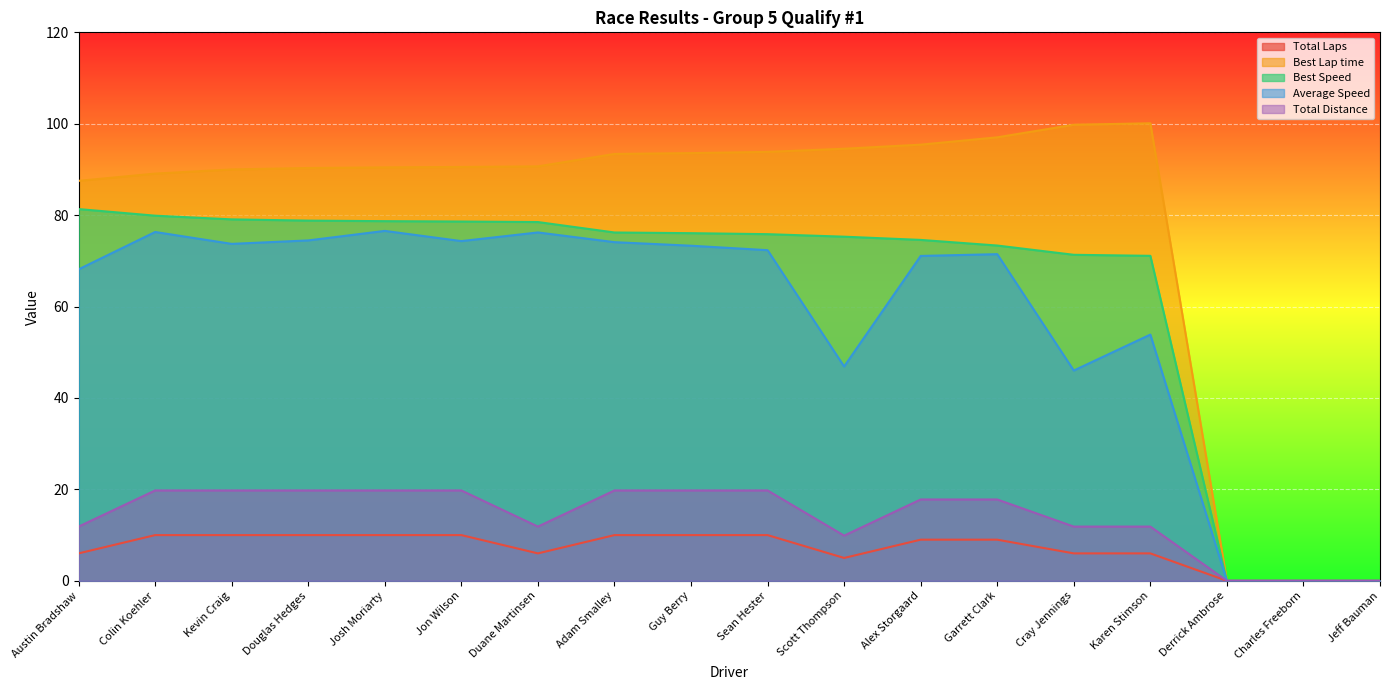

Which category has the lowest value in the Best Lap time series?

Derrick Ambrose